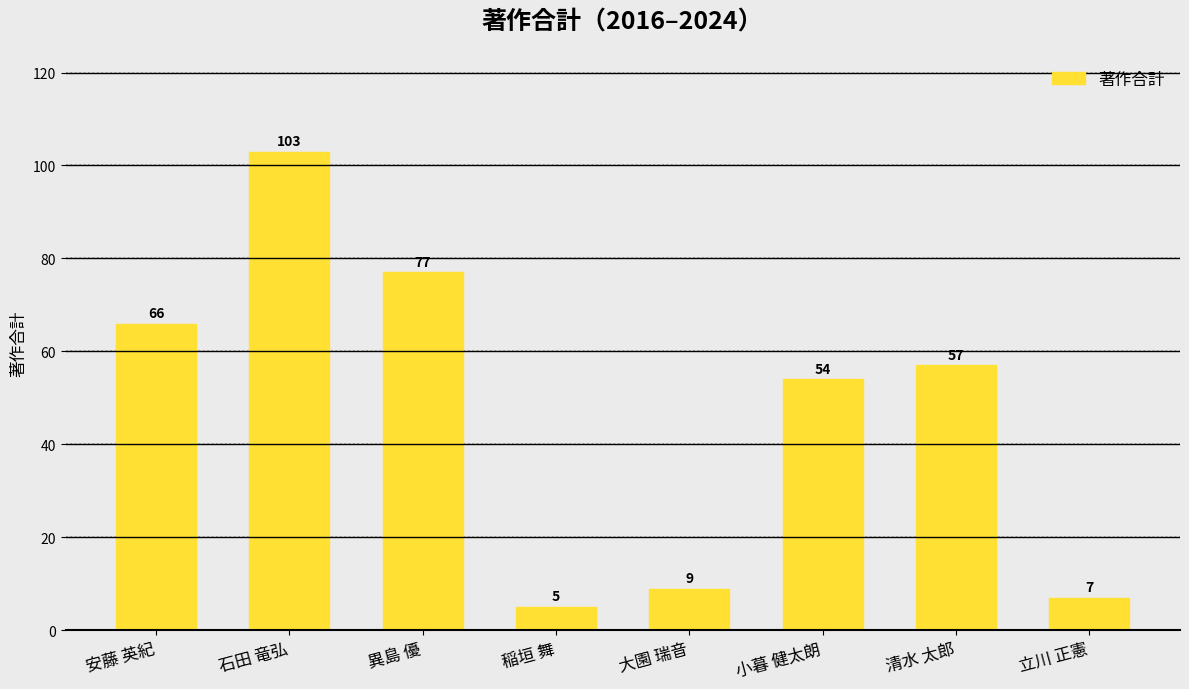

Rank the categories by value from highest to lowest.

石田 竜弘, 異島 優, 安藤 英紀, 清水 太郎, 小暮 健太朗, 大園 瑞音, 立川 正憲, 稲垣 舞